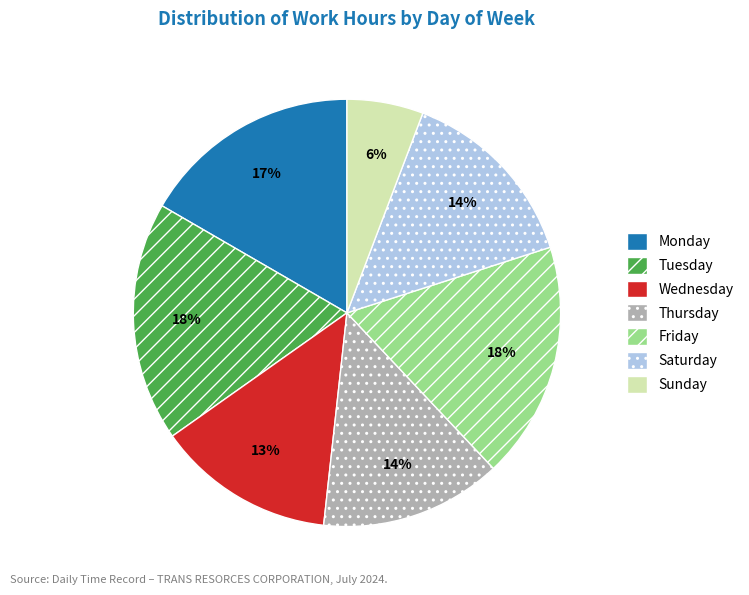

The Friday slice represents 13% of the pie. True or false?

False